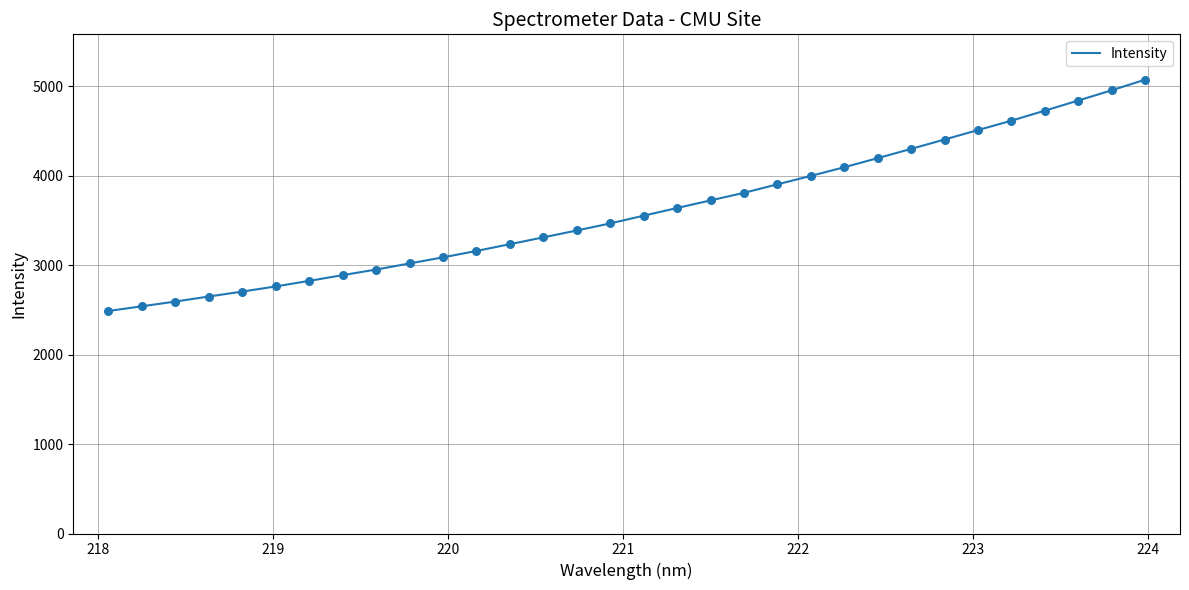

What is the difference between the maximum and minimum values?

2584.2